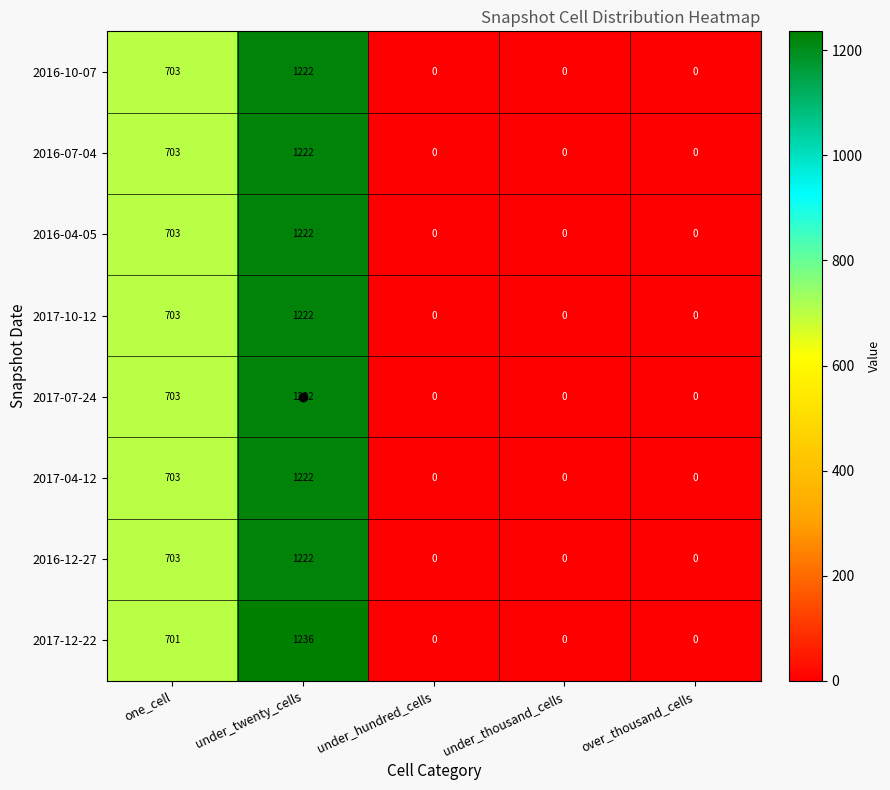

Count the 2016-07-04 values in the range 0 to 703.

4